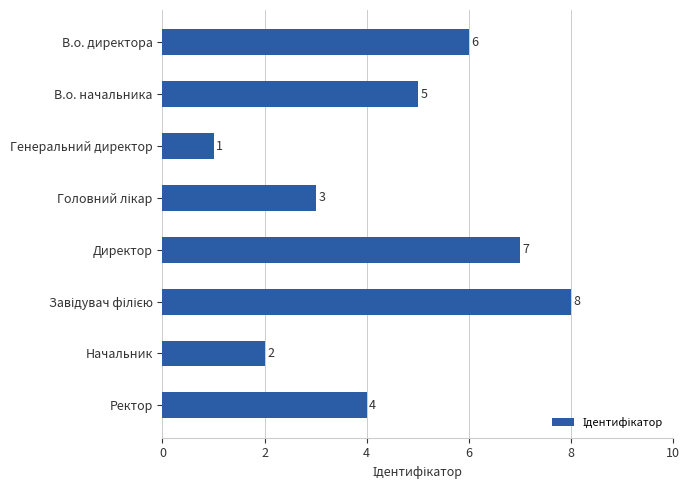

Reading bottom to top, extract all data points from this chart.

4	2	8	7	3	1	5	6